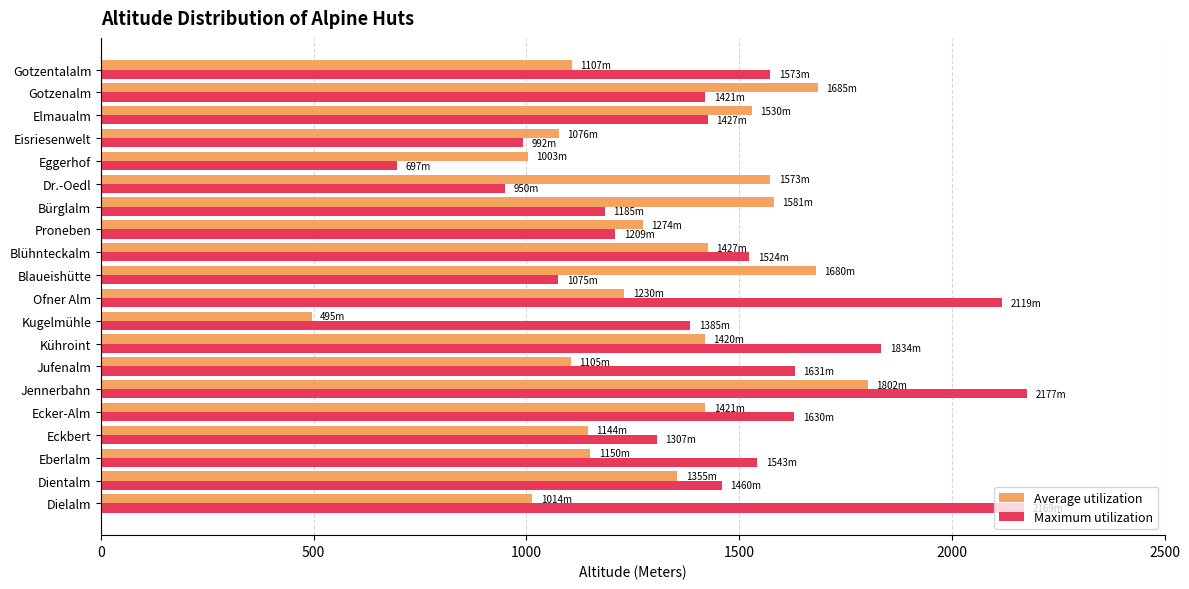

Is it true that Maximum utilization equals 1307 at Eckbert?

True